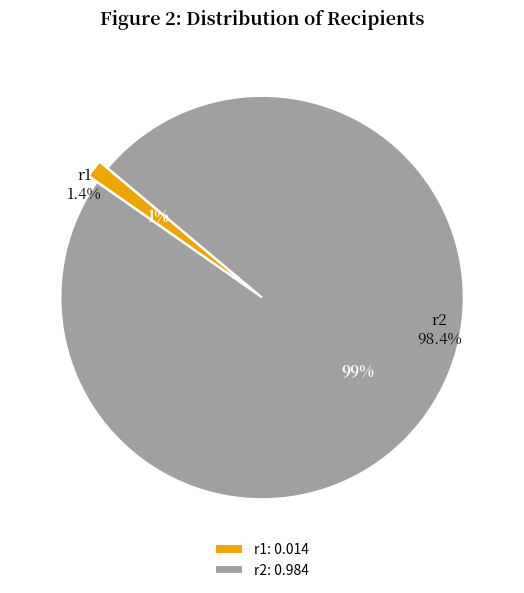

To the nearest percent, what is the combined percentage of r1 and r2?

100%